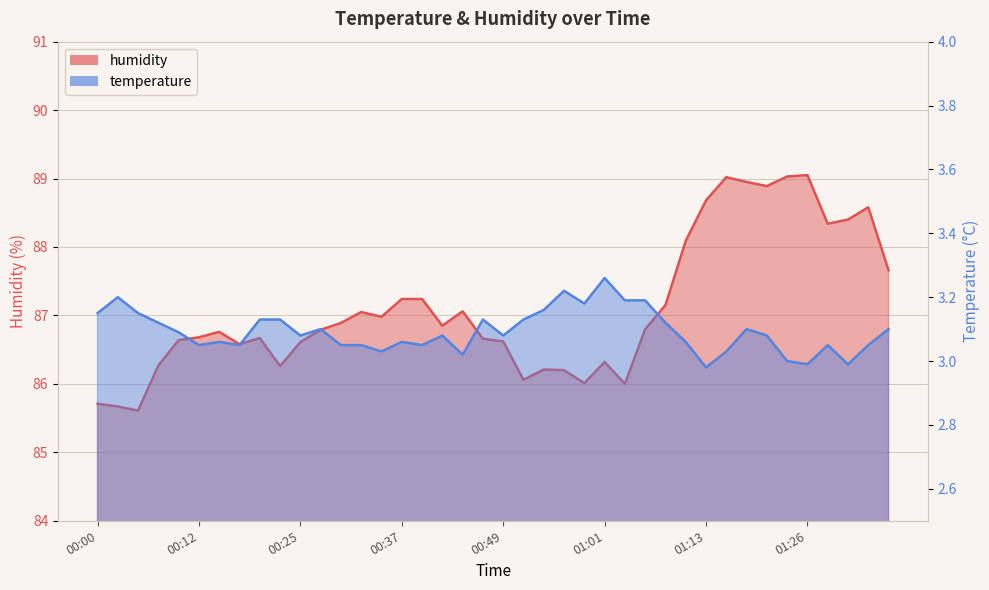

What is the maximum value shown in the chart?

89.0